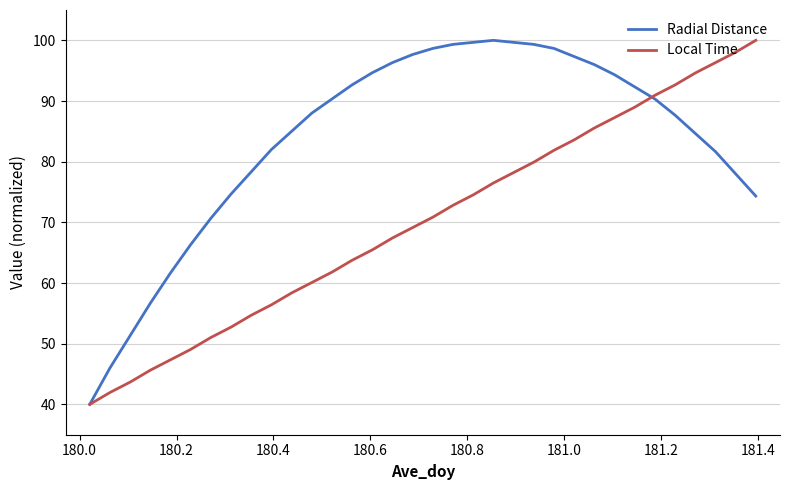

How many lines are shown in the chart?

2